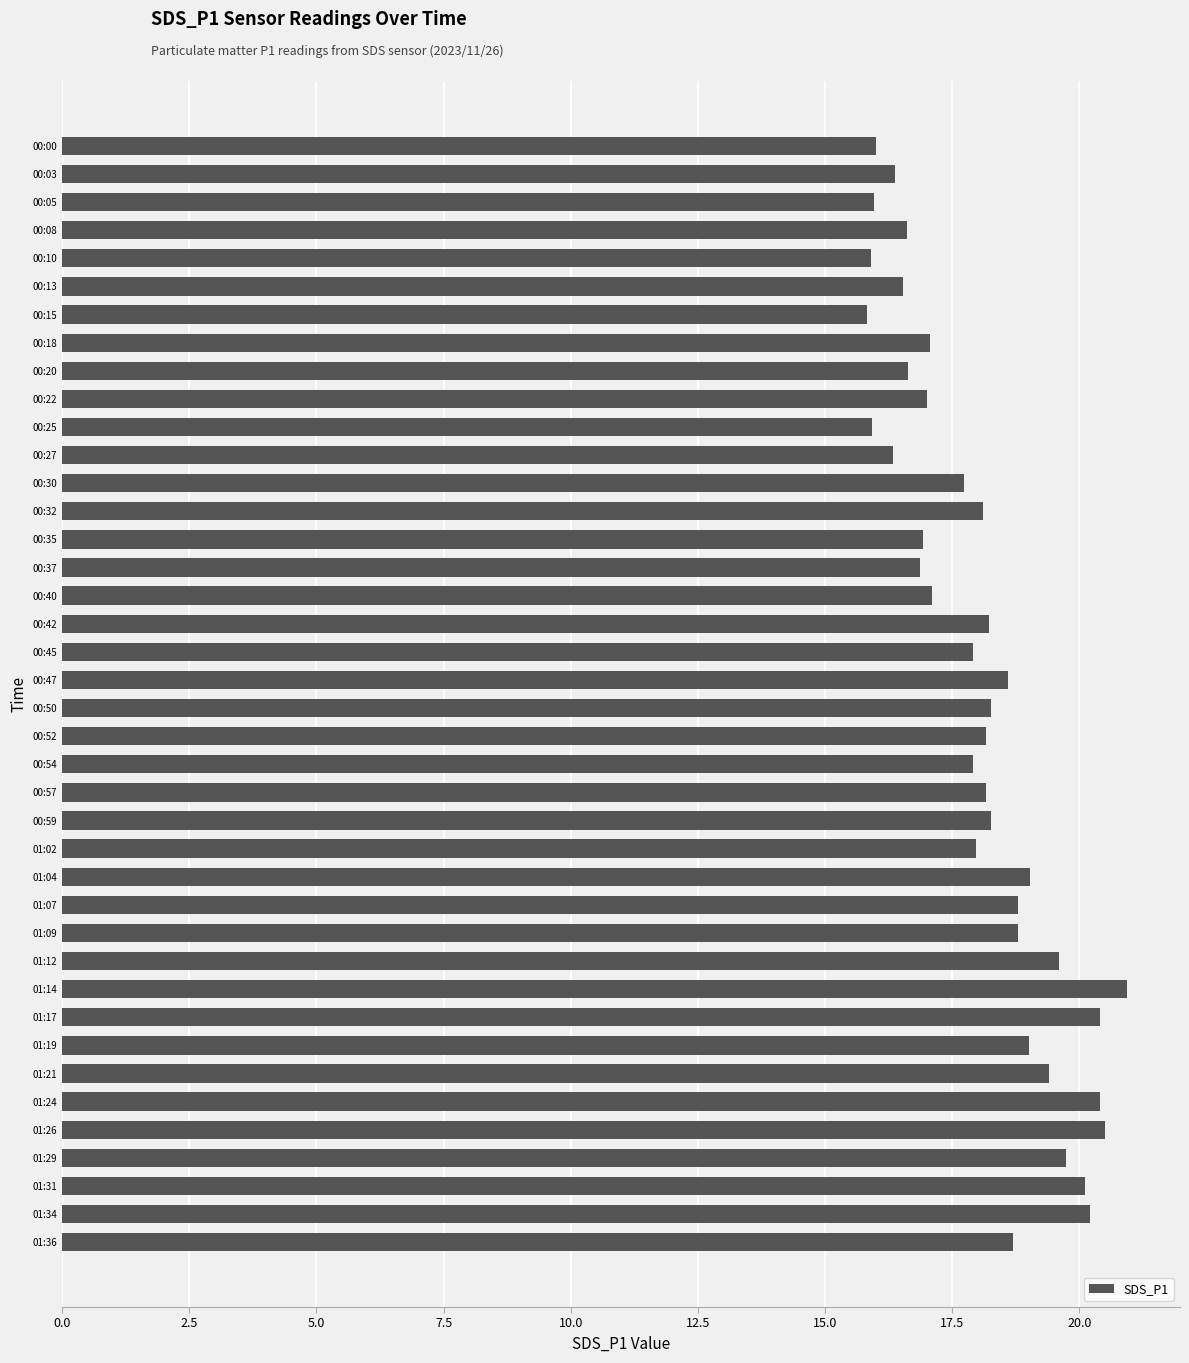

The value at 00:32 is 18.1. True or false?

True